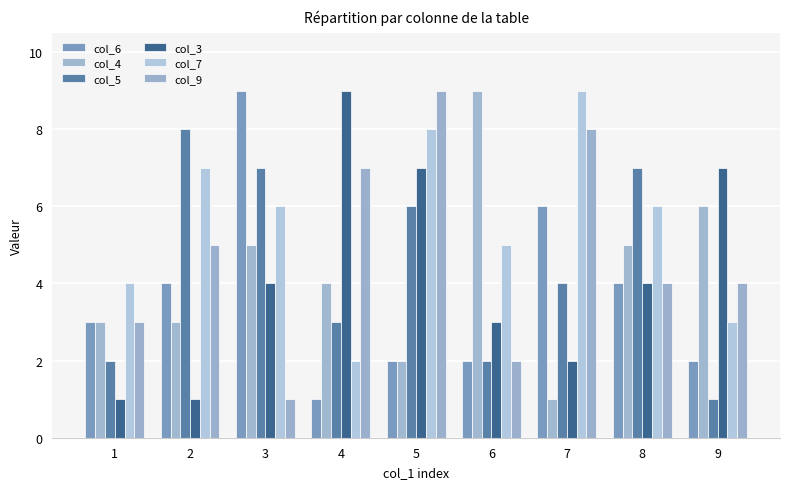

Which has a higher value, 8 or 5?

8